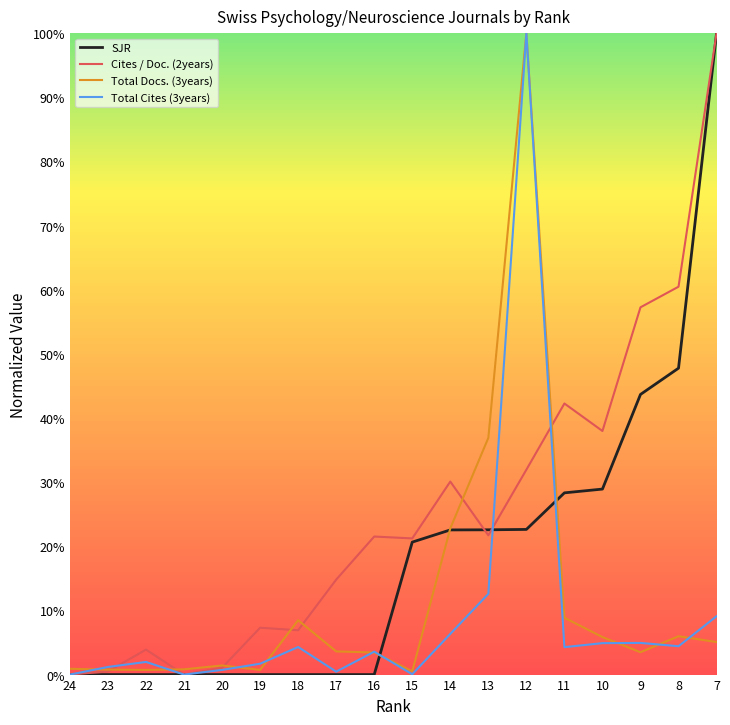

What is the value of the Total Docs. (3years) point at the 13th from the left?

1.0